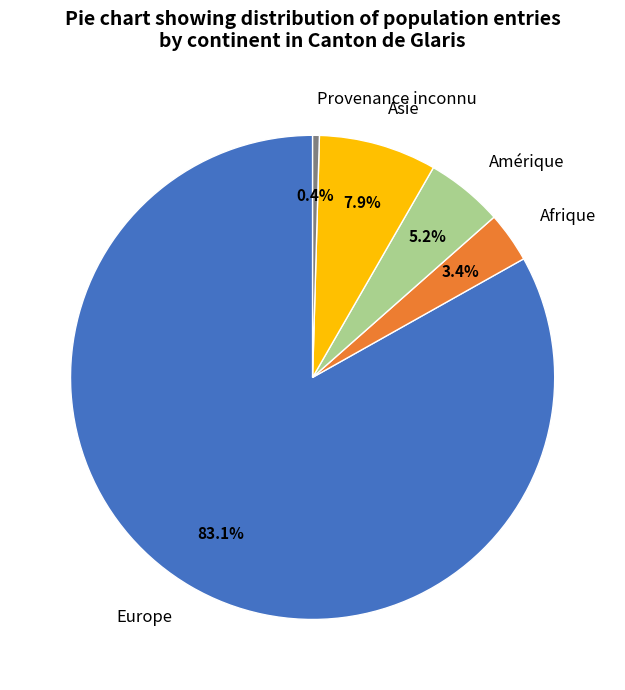

What portion of the pie excludes Provenance inconnu?

99.6%